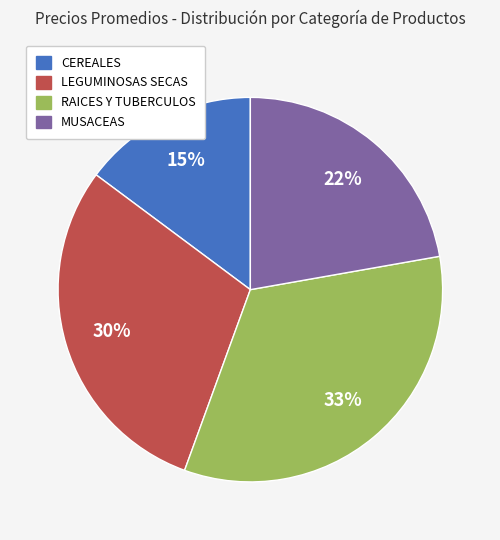

Combined, do CEREALES and RAICES Y TUBERCULOS account for over 50%?

No